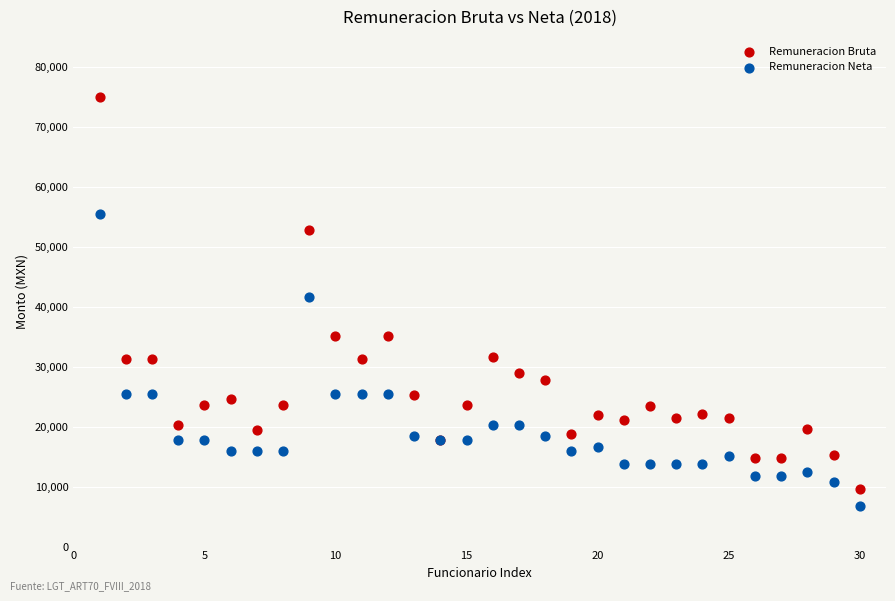

What is the X range (max minus min) for the scatter plot?

29.0